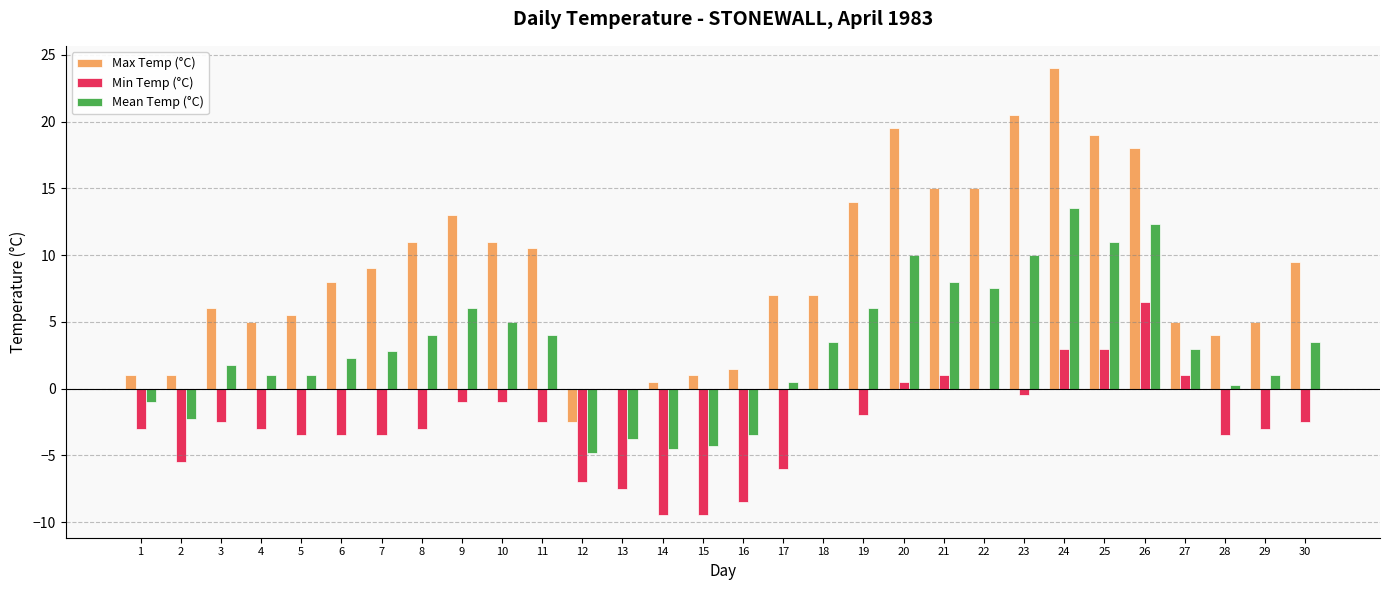

Which series has the largest total across all categories?

Max Temp (°C)